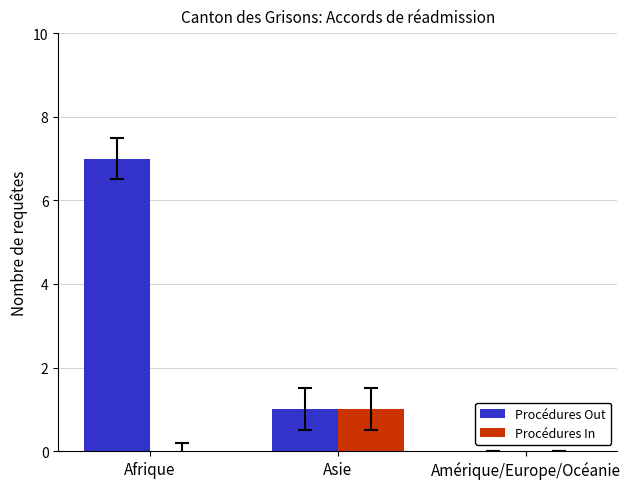

At which label does Procédures Out reach its peak?

Afrique